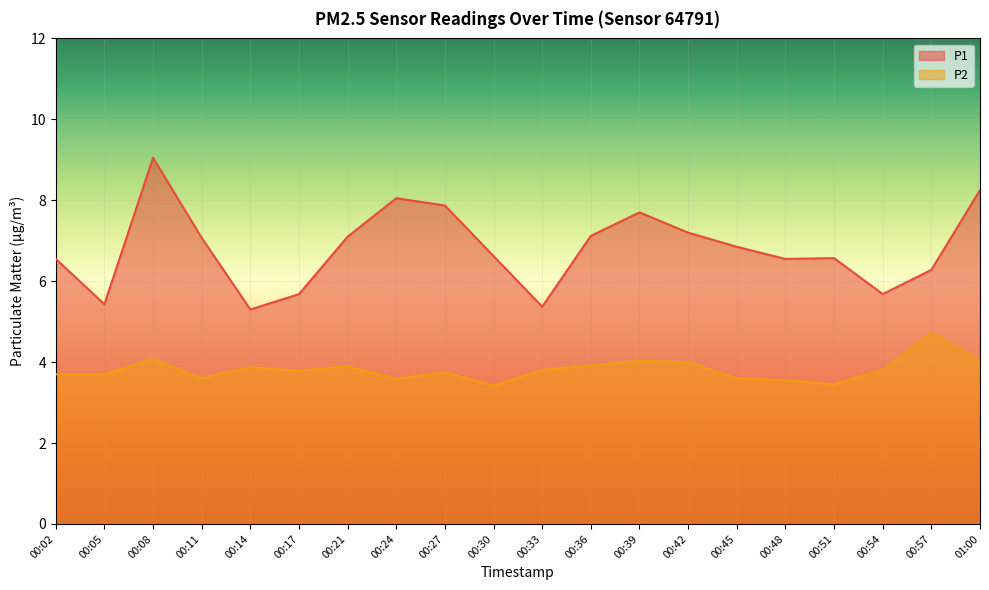

What is the maximum value shown in the chart?

9.1